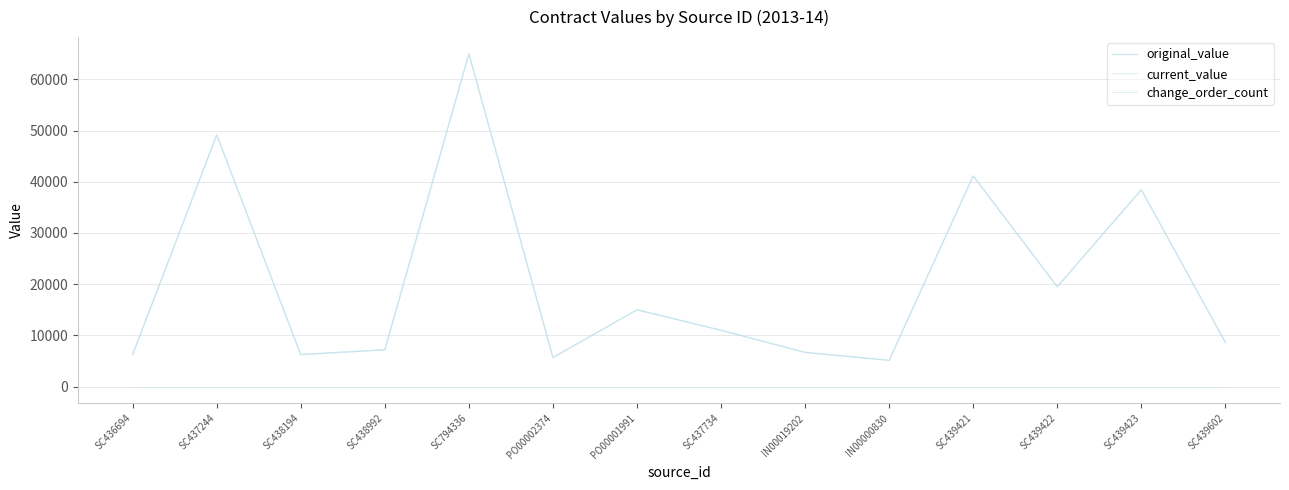

At how many categories does at least one series exceed 3129?

14